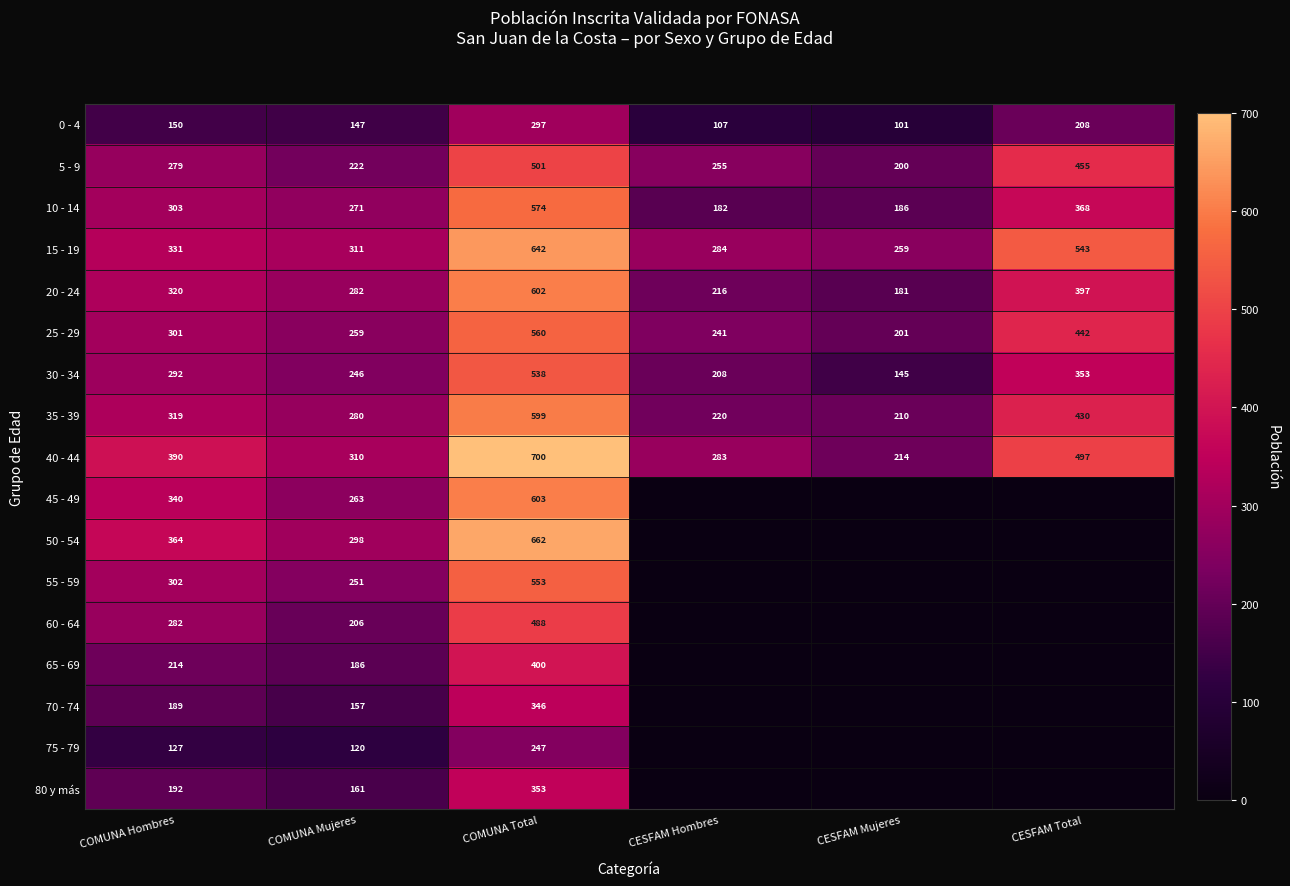

What is the difference between the highest and lowest values at COMUNA Total?

453